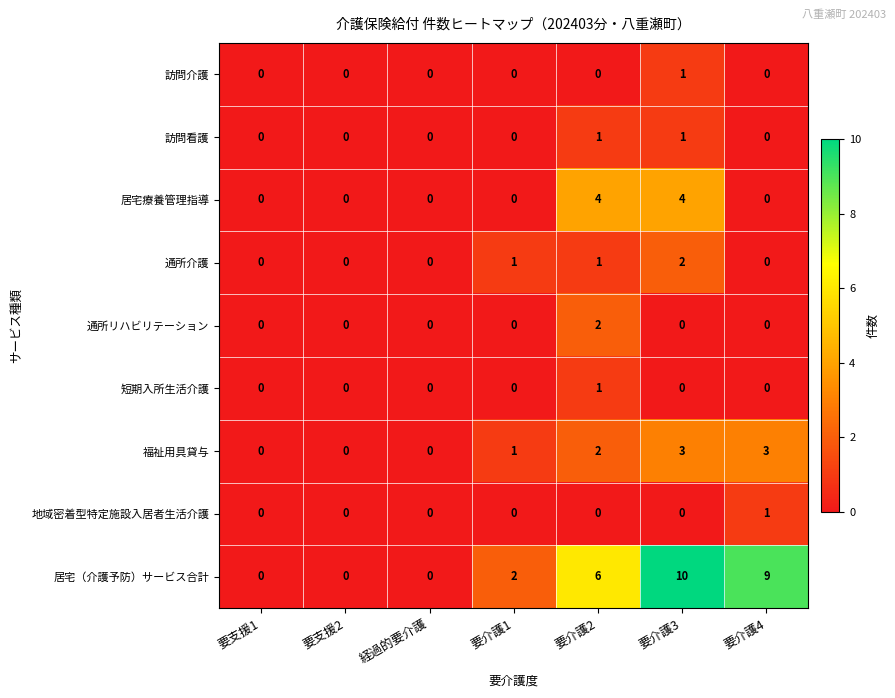

True or false: 福祉用具貸与 has a value of 2 at 要介護2.

True